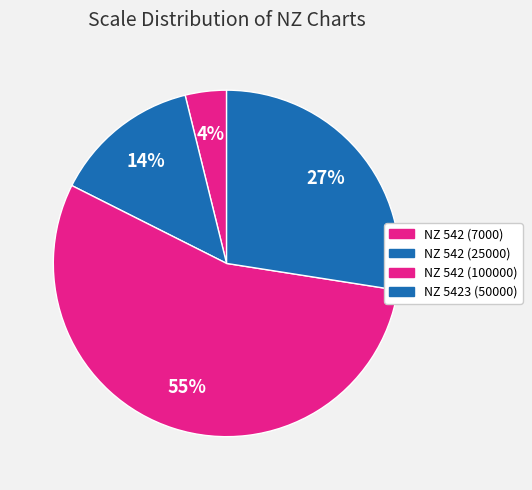

What percentage is NOT represented by NZ 5423 (50000)?

72.5%